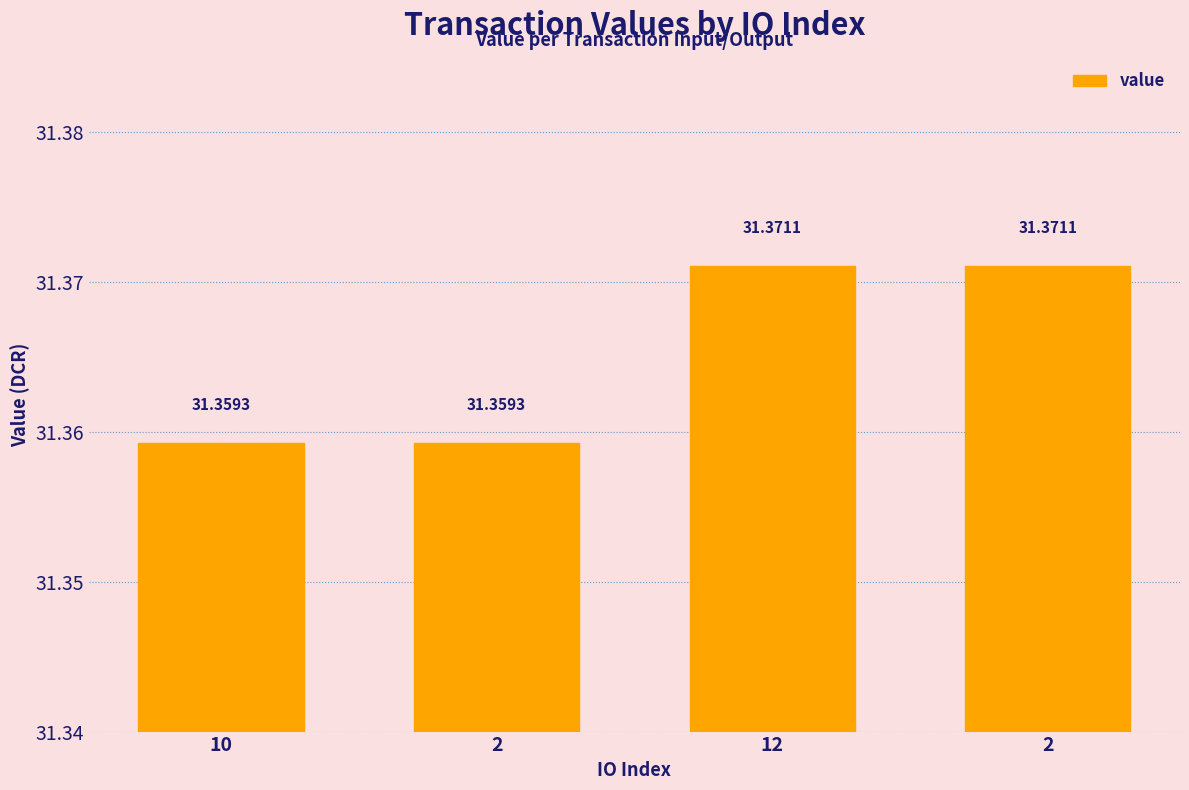

Rank the categories by value from highest to lowest.

12, 2, 10, 2